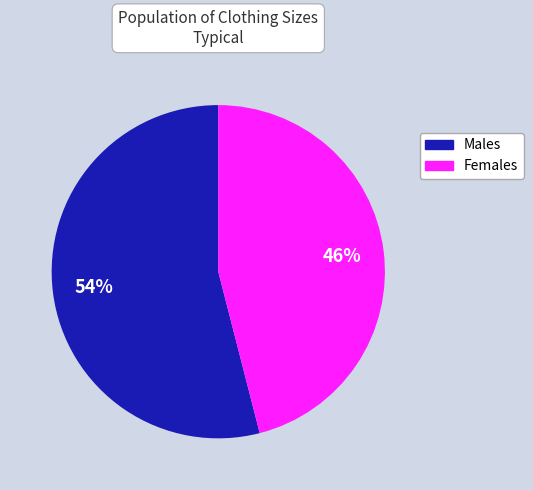

Is there any slice that represents more than half of the pie?

Yes